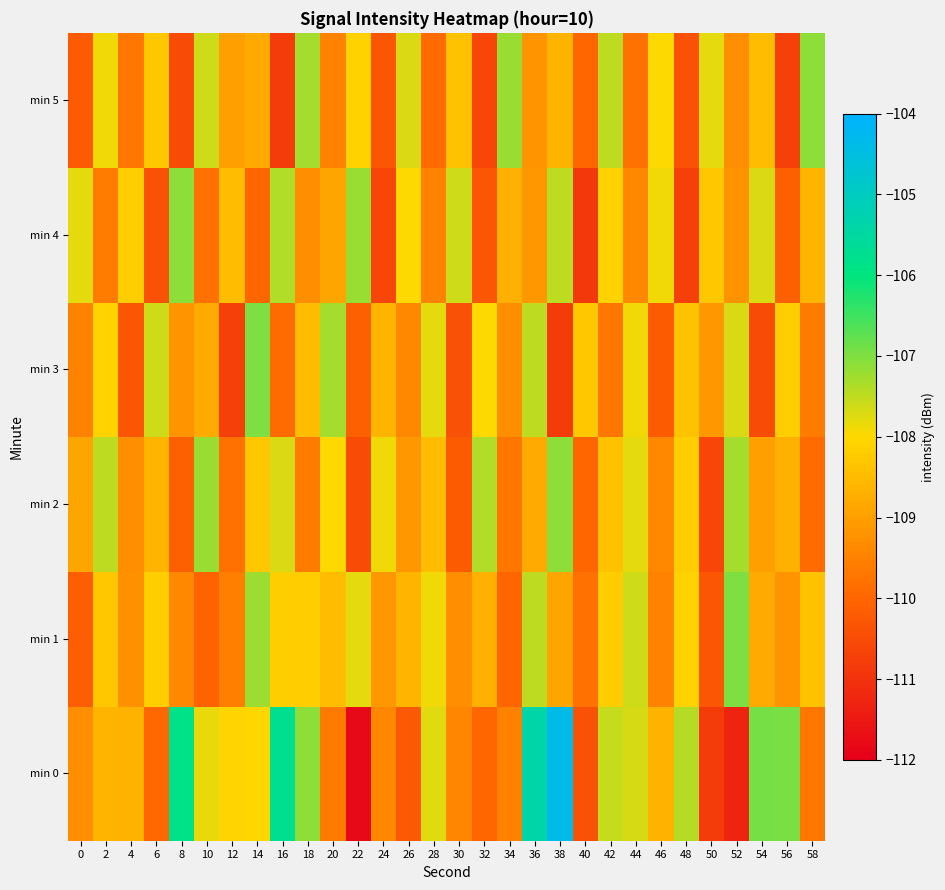

Reading right to left, list all the values displayed in this chart.

min 0: 58=-109.7	56=-107.0	54=-106.9	52=-111.3	50=-110.8	48=-107.4	46=-108.7	44=-107.7	42=-107.5	40=-110.4	38=-104.4	36=-105.4	34=-109.5	32=-110.0	30=-109.4	28=-107.8	26=-110.2	24=-109.4	22=-111.8	20=-109.6	18=-107.1	16=-105.8	14=-108.0	12=-108.1	10=-107.8	8=-105.9	6=-109.9	4=-108.6	2=-108.6	0=-109.3
min 1: 58=-108.4	56=-109.2	54=-108.8	52=-107.0	50=-110.3	48=-108.1	46=-109.5	44=-107.6	42=-108.2	40=-109.8	38=-108.9	36=-107.5	34=-110.0	32=-108.7	30=-109.3	28=-107.9	26=-108.6	24=-109.1	22=-107.8	20=-108.5	18=-108.2	16=-108.2	14=-107.2	12=-109.6	10=-110.0	8=-109.4	6=-108.2	4=-109.2	2=-108.3	0=-110.1
min 2: 58=-109.9	56=-108.7	54=-109.0	52=-107.3	50=-110.6	48=-108.2	46=-109.4	44=-107.8	42=-108.4	40=-110.0	38=-107.1	36=-108.8	34=-109.7	32=-107.4	30=-110.2	28=-108.5	26=-109.1	24=-107.9	22=-110.5	20=-108.0	18=-109.6	16=-107.7	14=-108.3	12=-109.8	10=-107.2	8=-110.1	6=-108.6	4=-109.3	2=-107.5	0=-108.9
min 3: 58=-109.6	56=-108.2	54=-110.5	52=-107.7	50=-109.1	48=-108.4	46=-110.2	44=-107.9	42=-109.7	40=-108.3	38=-110.8	36=-107.5	34=-109.3	32=-108.0	30=-110.4	28=-107.8	26=-109.4	24=-108.6	22=-110.1	20=-107.3	18=-108.5	16=-109.9	14=-107.0	12=-110.7	10=-108.8	8=-109.2	6=-107.6	4=-110.3	2=-108.1	0=-109.5
min 4: 58=-108.6	56=-110.1	54=-107.7	52=-109.2	50=-108.3	48=-110.7	46=-107.9	44=-109.4	42=-108.1	40=-110.9	38=-107.5	36=-109.1	34=-108.7	32=-110.3	30=-107.6	28=-109.5	26=-108.0	24=-110.6	22=-107.2	20=-108.9	18=-109.3	16=-107.4	14=-110.0	12=-108.5	10=-109.8	8=-107.1	6=-110.4	4=-108.2	2=-109.6	0=-107.8
min 5: 58=-107.1	56=-110.7	54=-108.5	52=-109.3	50=-107.8	48=-110.4	46=-108.0	44=-109.8	42=-107.5	40=-110.0	38=-108.6	36=-109.2	34=-107.2	32=-110.6	30=-108.4	28=-109.9	26=-107.7	24=-110.3	22=-108.1	20=-109.5	18=-107.3	16=-110.8	14=-108.8	12=-109.0	10=-107.6	8=-110.5	6=-108.3	4=-109.7	2=-107.9	0=-110.2